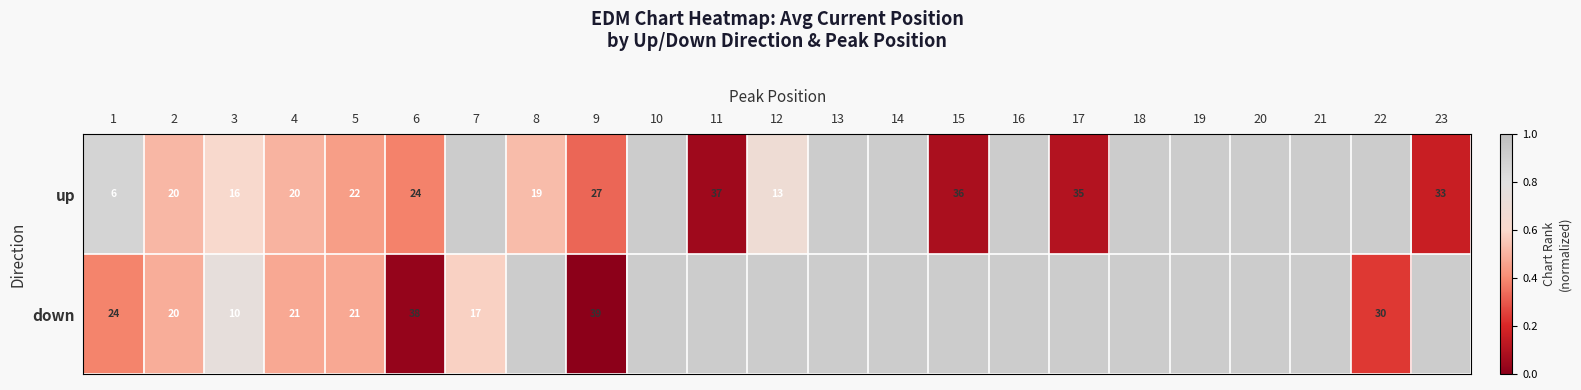

Is the value of up at 2 greater than the value of down at 7?

Yes